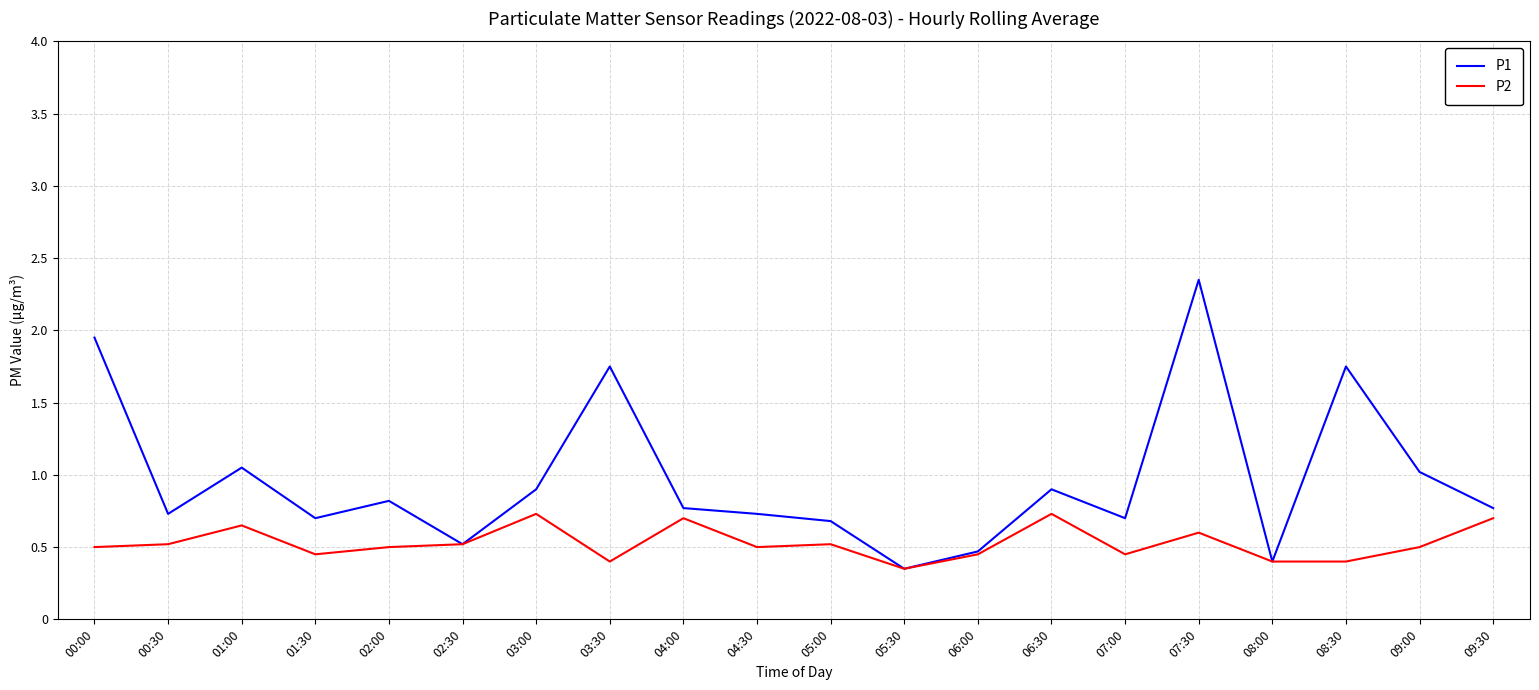

Rank the series at 03:30 from lowest to highest value.

P2, P1